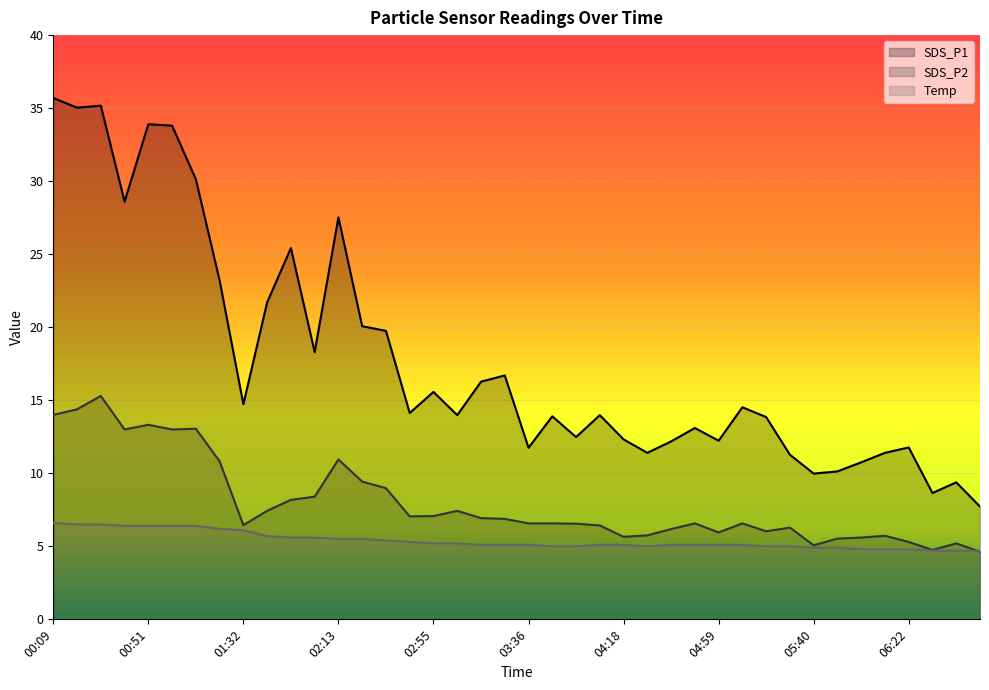

True or false: SDS_P1 and Temp intersect in this chart.

False